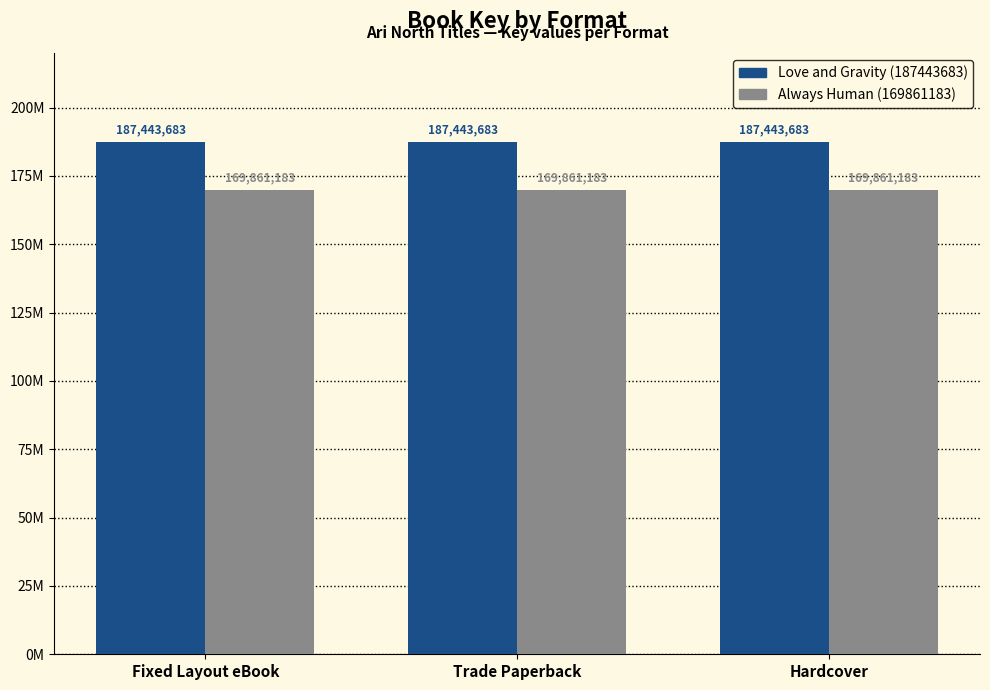

Does the chart contain any negative values?

No